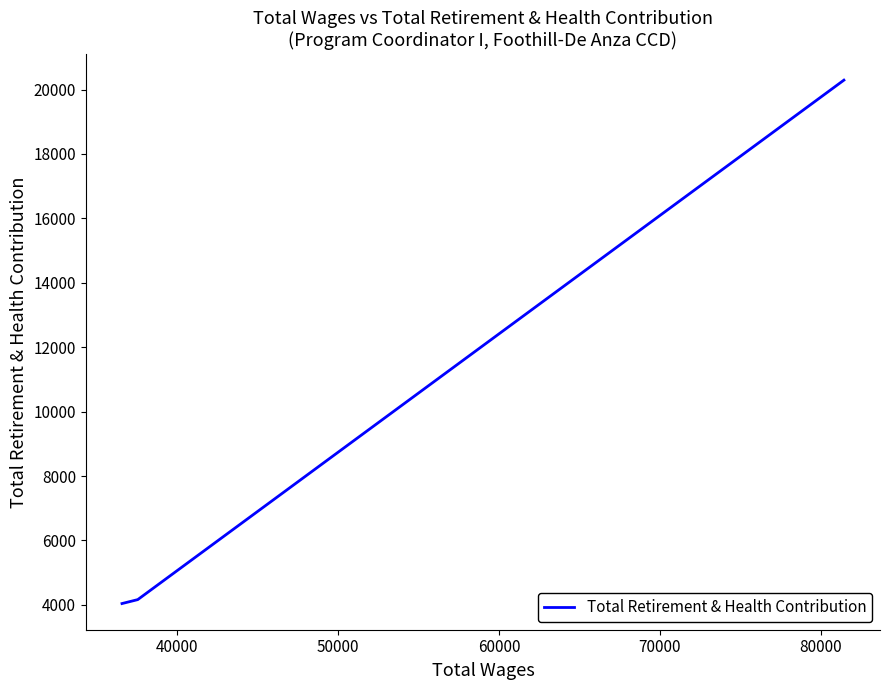

What is the smallest value displayed?

4042